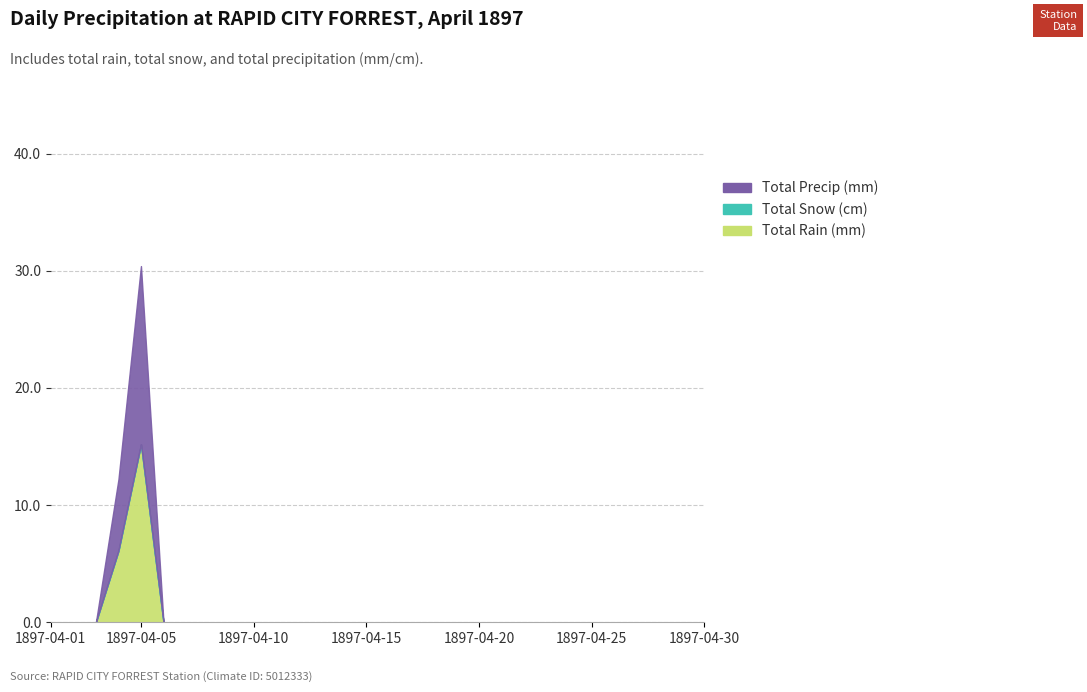

How many interior local peaks does the Total Precip (mm) series have?

1